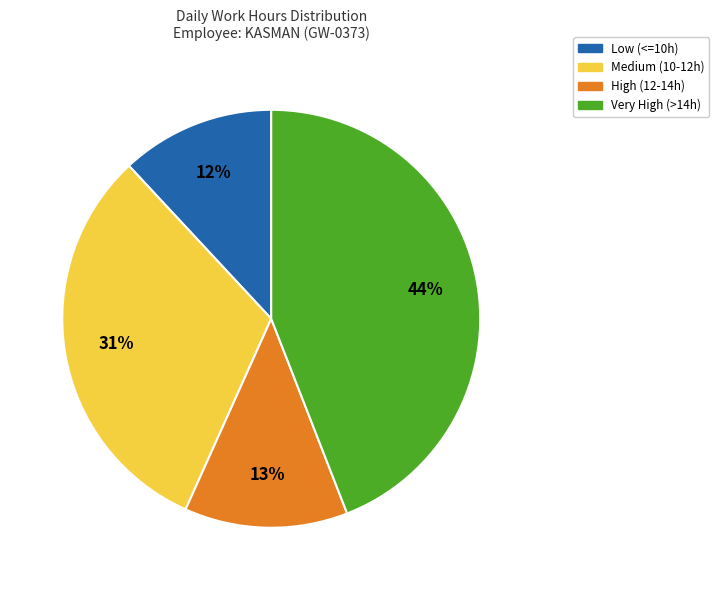

To the nearest percent, what is the average slice percentage?

25%